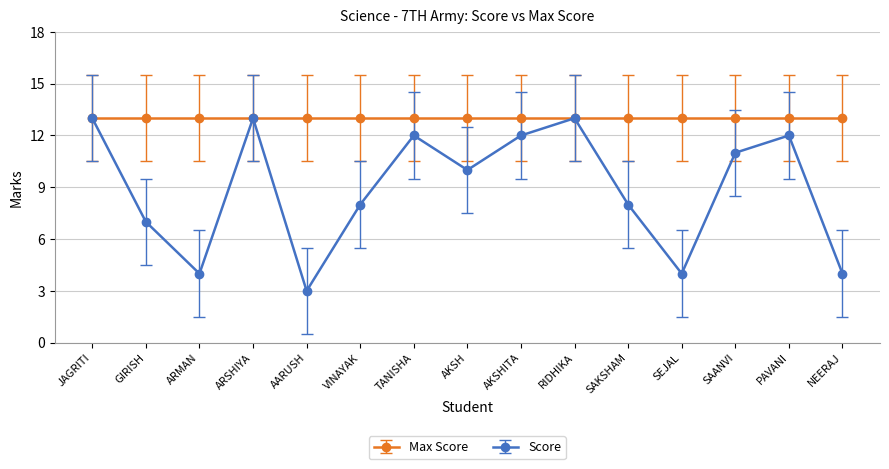

What is the greatest value displayed?

13